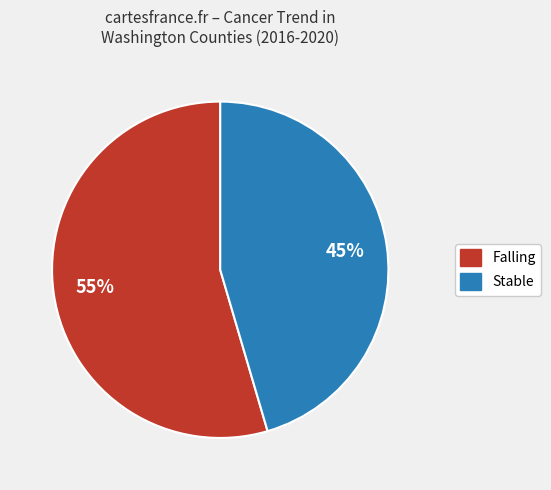

What percentage is the Falling slice, to the nearest percent?

55%